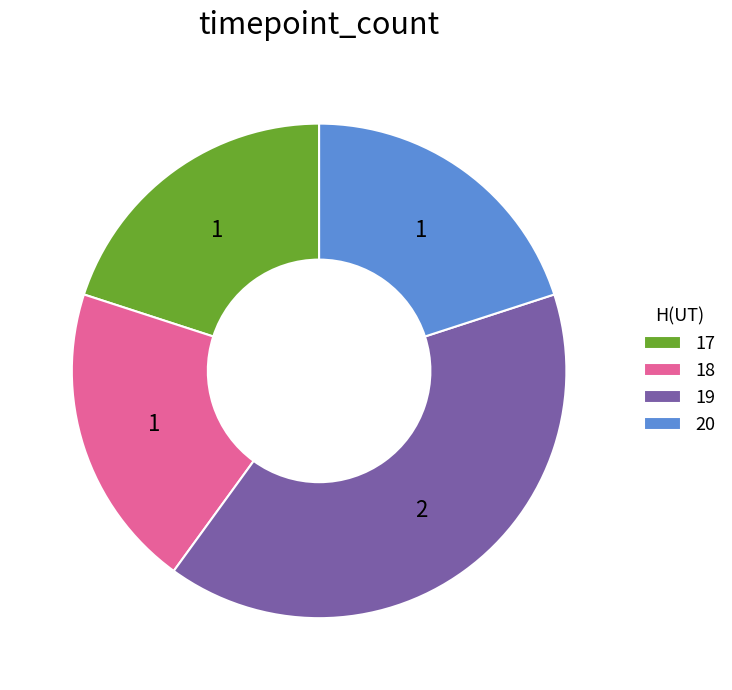

What is the ratio of the value at 17 to the value at 18?

1.0